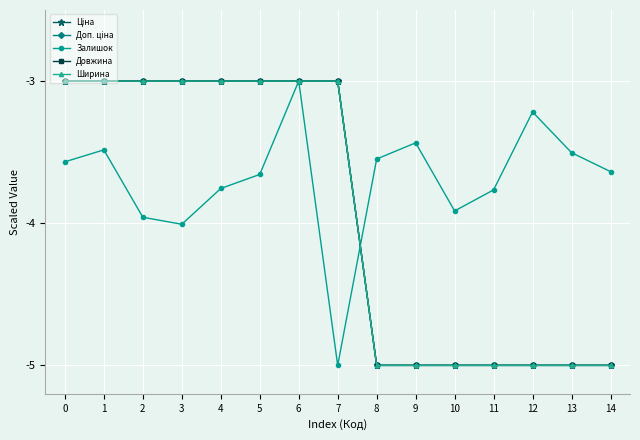

Between 3 and 10, which series saw the biggest shift?

Ціна